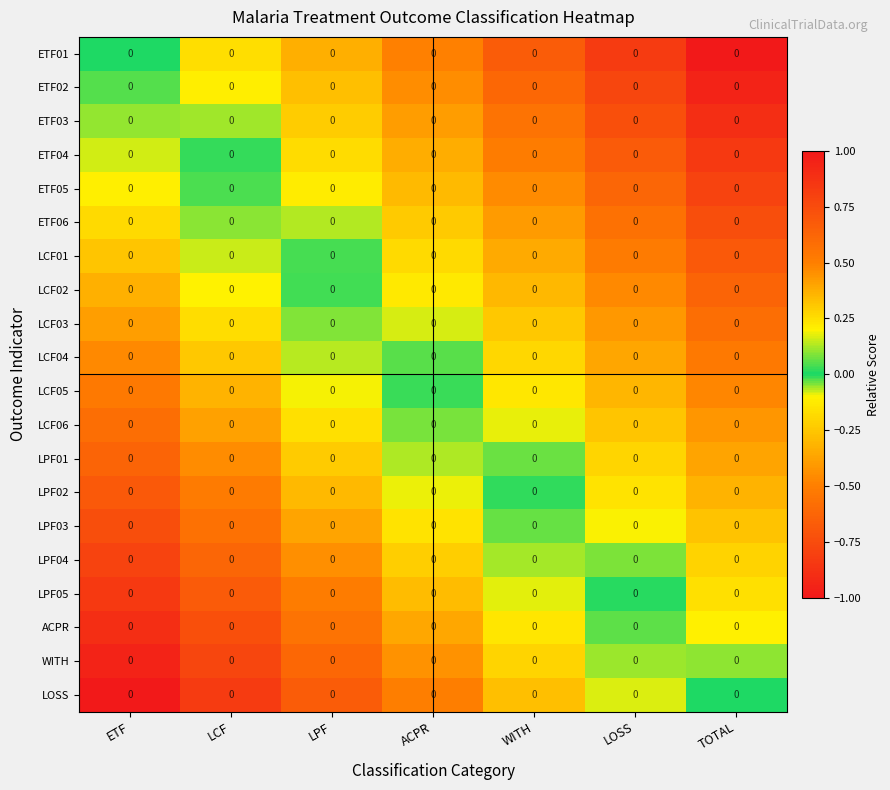

Reading right to left, what are all the values shown in this chart?

ETF01: TOTAL=0.0	LOSS=0.0	WITH=0.0	ACPR=0.0	LPF=0.0	LCF=0.0	ETF=0.0
ETF02: TOTAL=0.0	LOSS=0.0	WITH=0.0	ACPR=0.0	LPF=0.0	LCF=0.0	ETF=0.0
ETF03: TOTAL=0.0	LOSS=0.0	WITH=0.0	ACPR=0.0	LPF=0.0	LCF=0.0	ETF=0.0
ETF04: TOTAL=0.0	LOSS=0.0	WITH=0.0	ACPR=0.0	LPF=0.0	LCF=0.0	ETF=0.0
ETF05: TOTAL=0.0	LOSS=0.0	WITH=0.0	ACPR=0.0	LPF=0.0	LCF=0.0	ETF=0.0
ETF06: TOTAL=0.0	LOSS=0.0	WITH=0.0	ACPR=0.0	LPF=0.0	LCF=0.0	ETF=0.0
LCF01: TOTAL=0.0	LOSS=0.0	WITH=0.0	ACPR=0.0	LPF=0.0	LCF=0.0	ETF=0.0
LCF02: TOTAL=0.0	LOSS=0.0	WITH=0.0	ACPR=0.0	LPF=0.0	LCF=0.0	ETF=0.0
LCF03: TOTAL=0.0	LOSS=0.0	WITH=0.0	ACPR=0.0	LPF=0.0	LCF=0.0	ETF=0.0
LCF04: TOTAL=0.0	LOSS=0.0	WITH=0.0	ACPR=0.0	LPF=0.0	LCF=0.0	ETF=0.0
LCF05: TOTAL=0.0	LOSS=0.0	WITH=0.0	ACPR=0.0	LPF=0.0	LCF=0.0	ETF=0.0
LCF06: TOTAL=0.0	LOSS=0.0	WITH=0.0	ACPR=0.0	LPF=0.0	LCF=0.0	ETF=0.0
LPF01: TOTAL=0.0	LOSS=0.0	WITH=0.0	ACPR=0.0	LPF=0.0	LCF=0.0	ETF=0.0
LPF02: TOTAL=0.0	LOSS=0.0	WITH=0.0	ACPR=0.0	LPF=0.0	LCF=0.0	ETF=0.0
LPF03: TOTAL=0.0	LOSS=0.0	WITH=0.0	ACPR=0.0	LPF=0.0	LCF=0.0	ETF=0.0
LPF04: TOTAL=0.0	LOSS=0.0	WITH=0.0	ACPR=0.0	LPF=0.0	LCF=0.0	ETF=0.0
LPF05: TOTAL=0.0	LOSS=0.0	WITH=0.0	ACPR=0.0	LPF=0.0	LCF=0.0	ETF=0.0
ACPR: TOTAL=0.0	LOSS=0.0	WITH=0.0	ACPR=0.0	LPF=0.0	LCF=0.0	ETF=0.0
WITH: TOTAL=0.0	LOSS=0.0	WITH=0.0	ACPR=0.0	LPF=0.0	LCF=0.0	ETF=0.0
LOSS: TOTAL=0.0	LOSS=0.0	WITH=0.0	ACPR=0.0	LPF=0.0	LCF=0.0	ETF=0.0